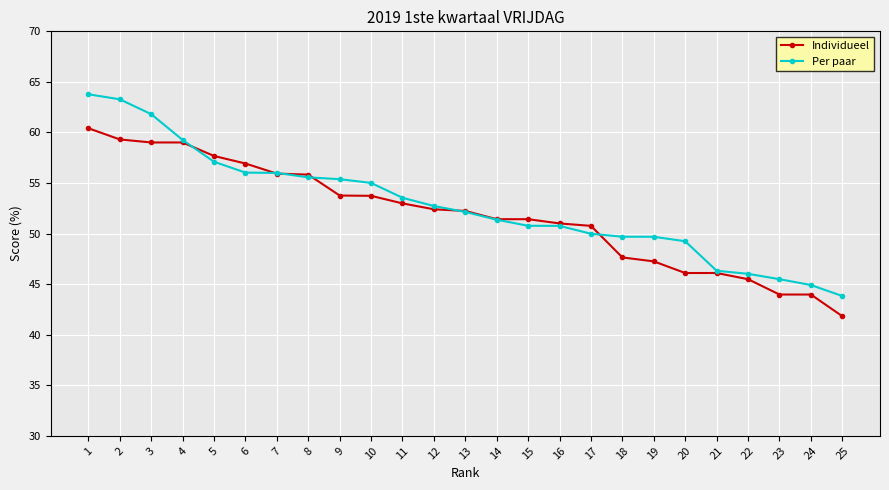

Which series has the widest spread of values?

Per paar